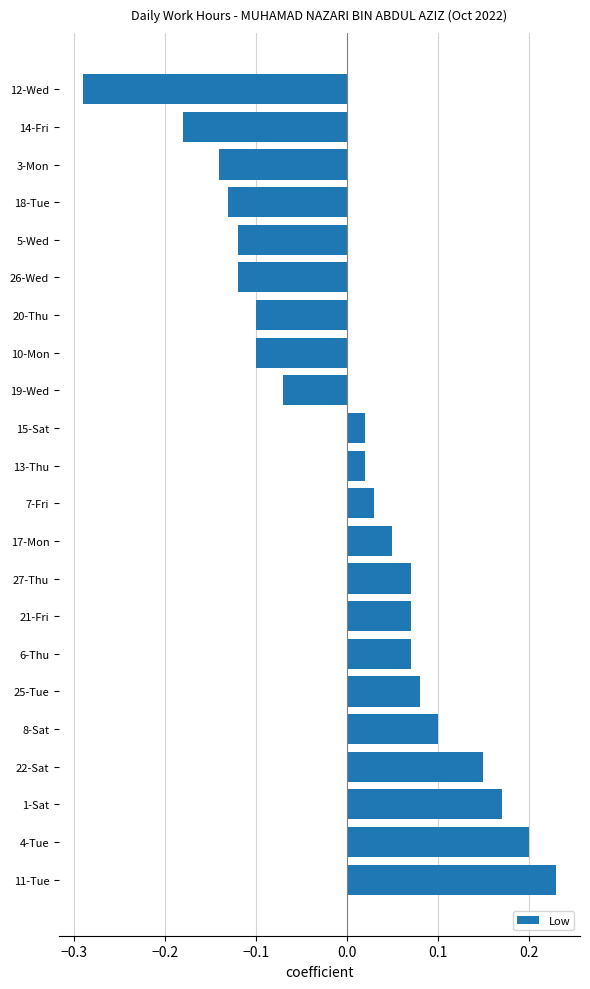

How many positive values are there?

13